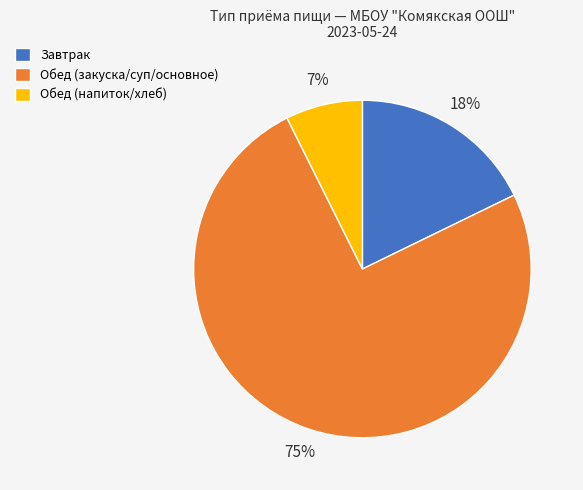

To the nearest percent, what is the average slice percentage?

33%